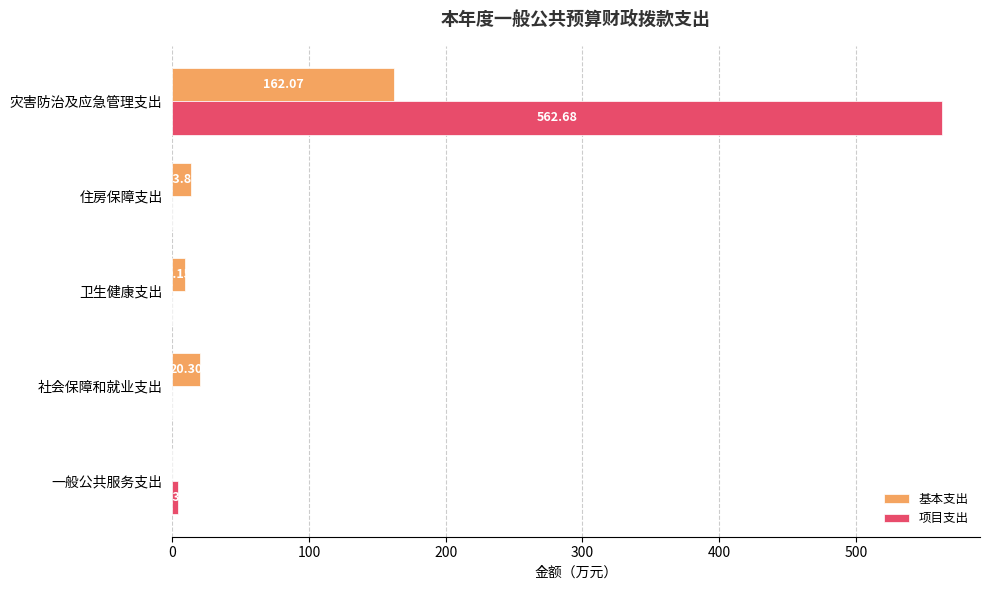

What is the sum of all 项目支出 values?

567.0